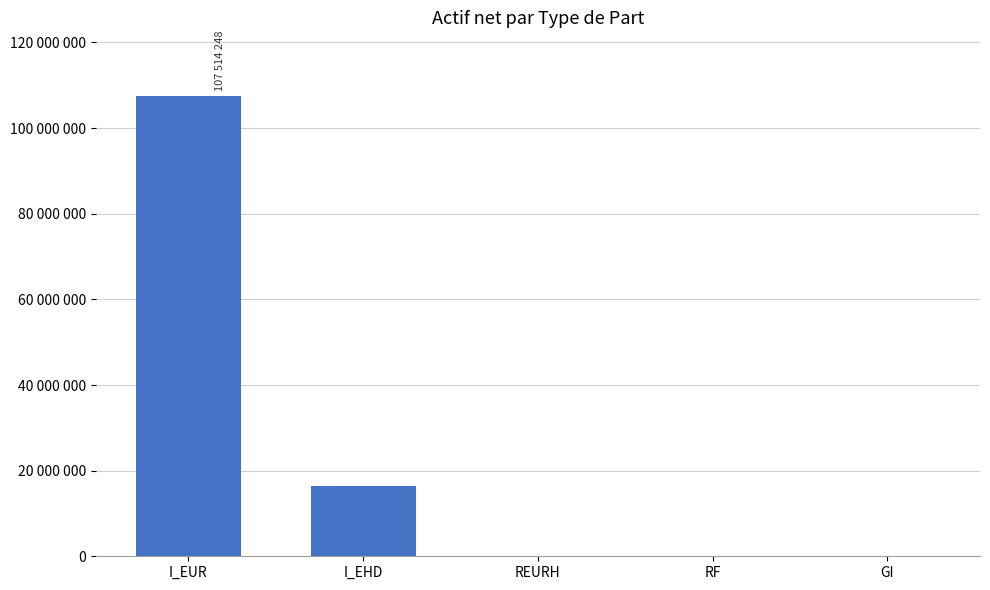

Are the bars horizontal?

No